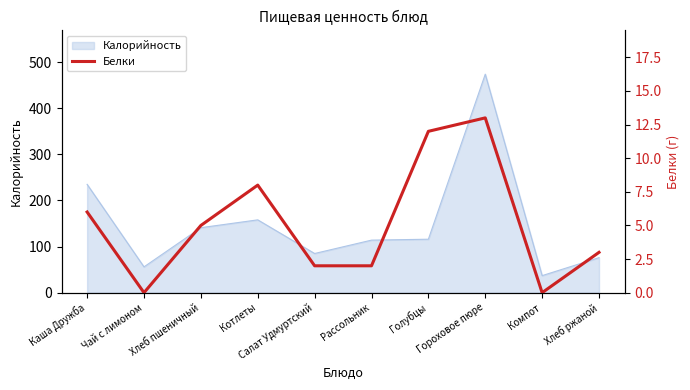

At which label is the value closest to 6?

Каша Дружба